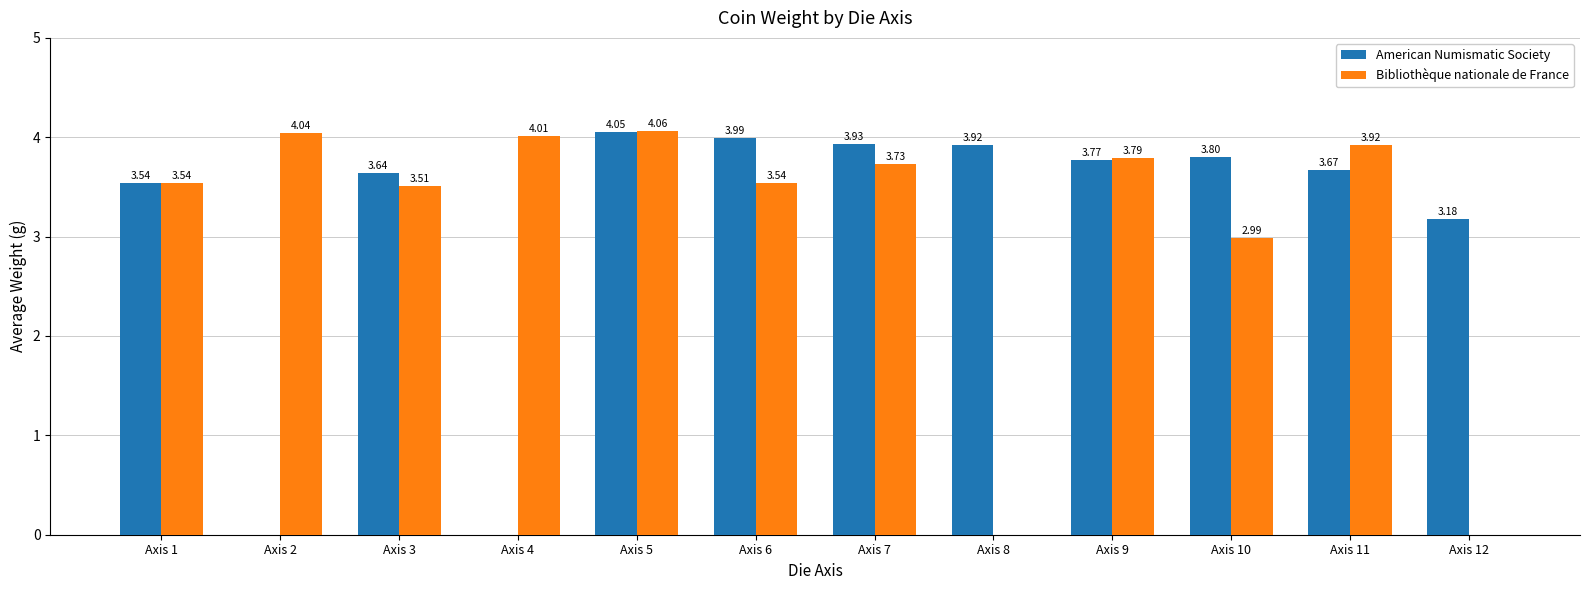

Which series has the largest total across all categories?

American Numismatic Society